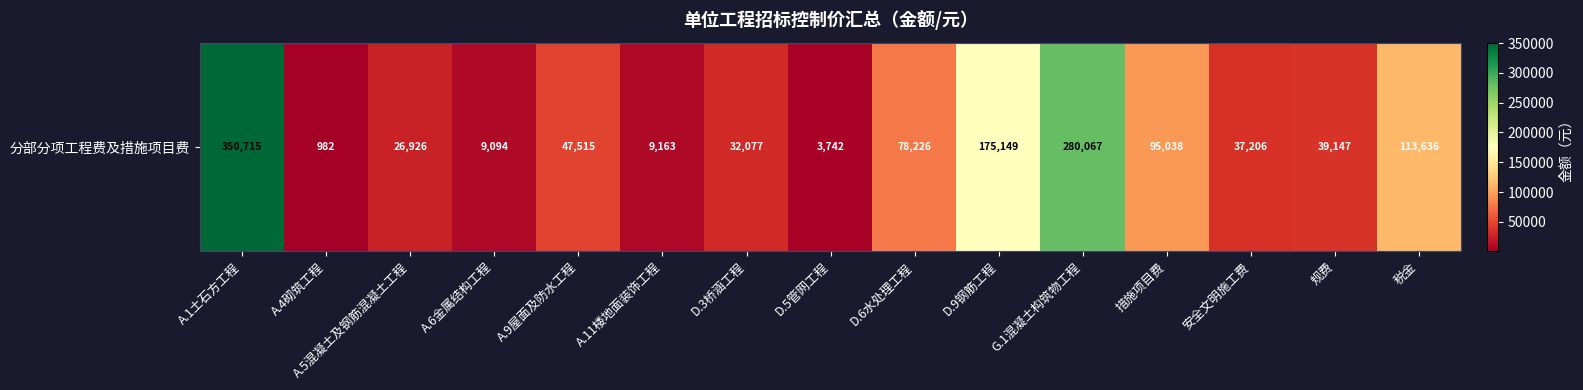

Which category has the highest value across all series?

A.1土石方工程